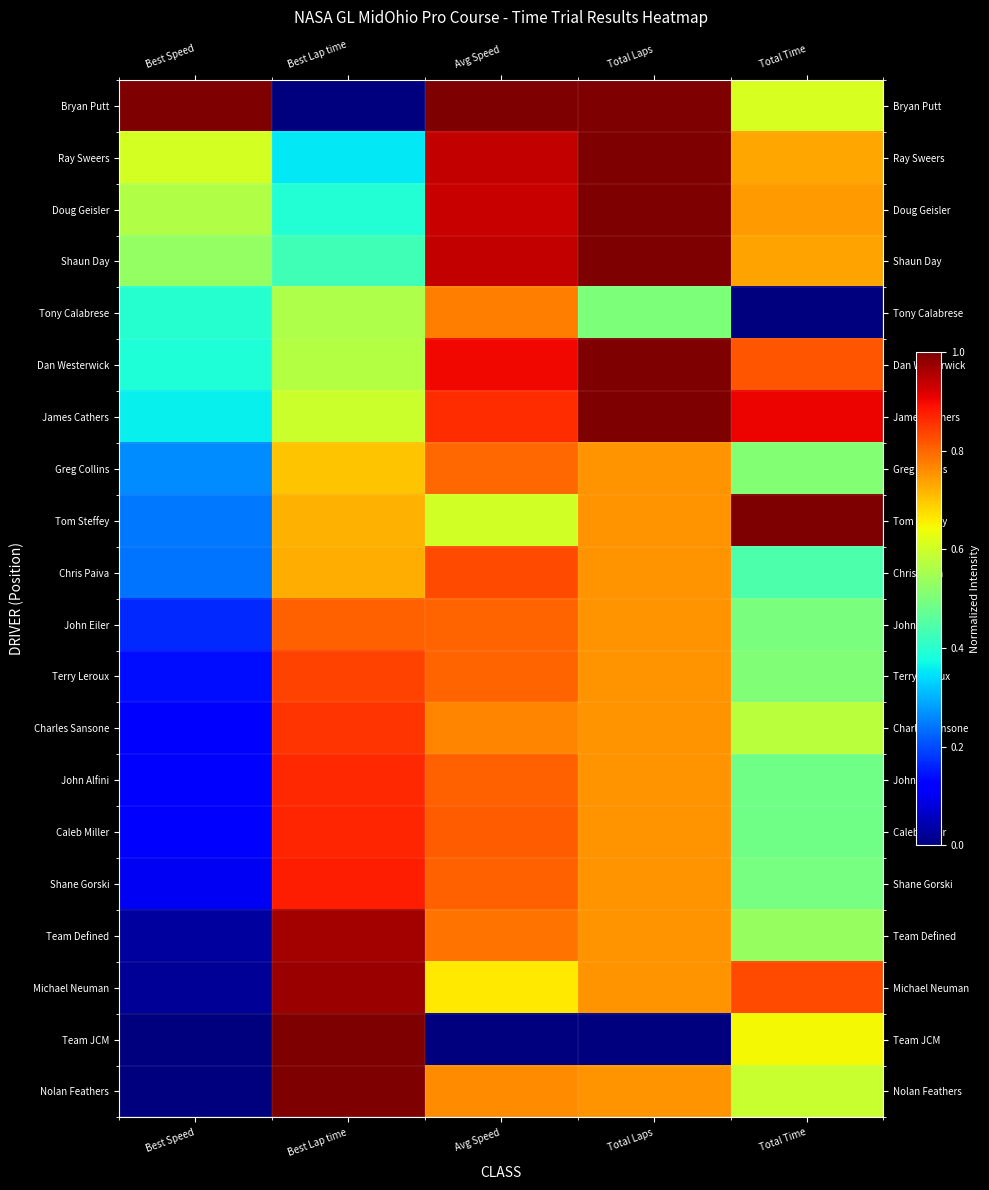

How many series are shown in this chart?

20